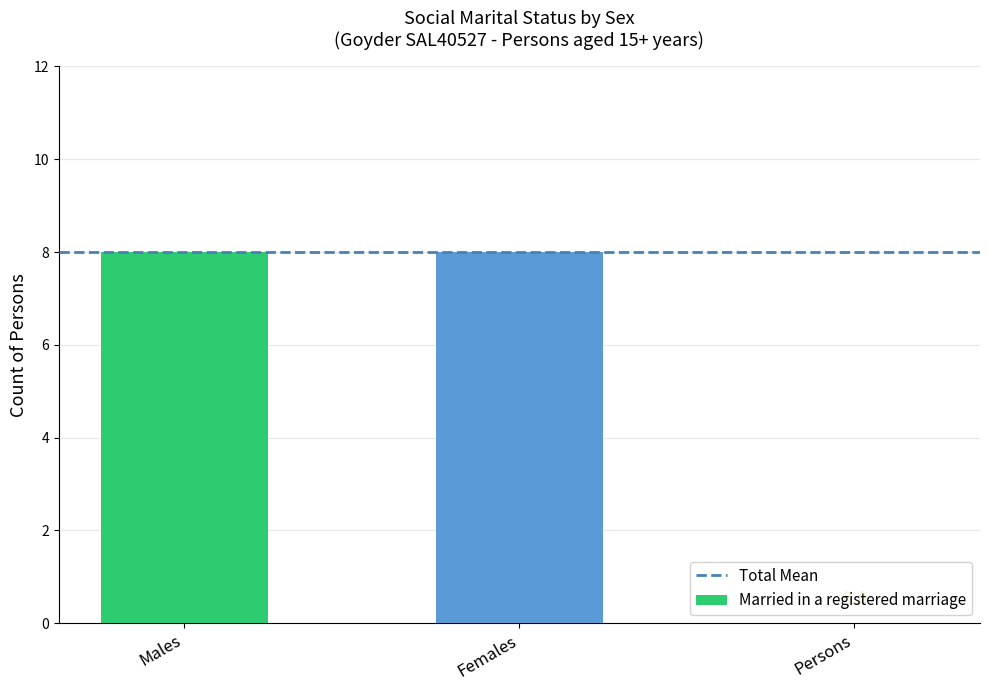

Is it true that the value at Persons is 0?

True